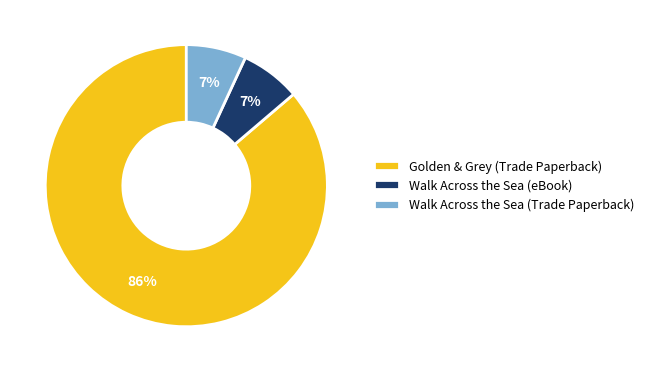

Between Walk Across the Sea (Trade Paperback) and Golden & Grey (Trade Paperback), which is larger?

Golden & Grey (Trade Paperback)